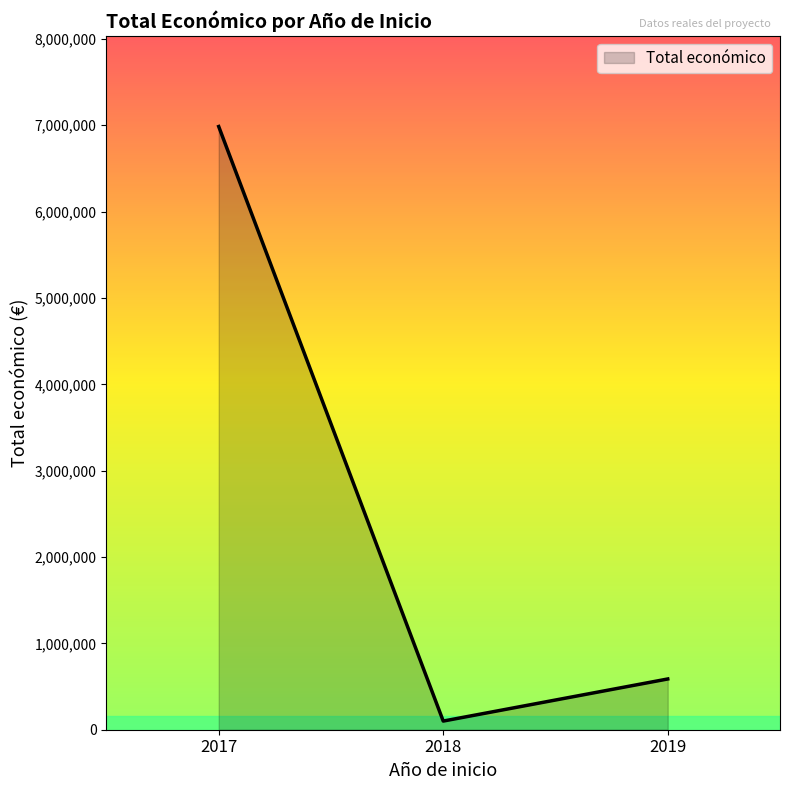

What is the difference between the maximum and minimum values?

6884992